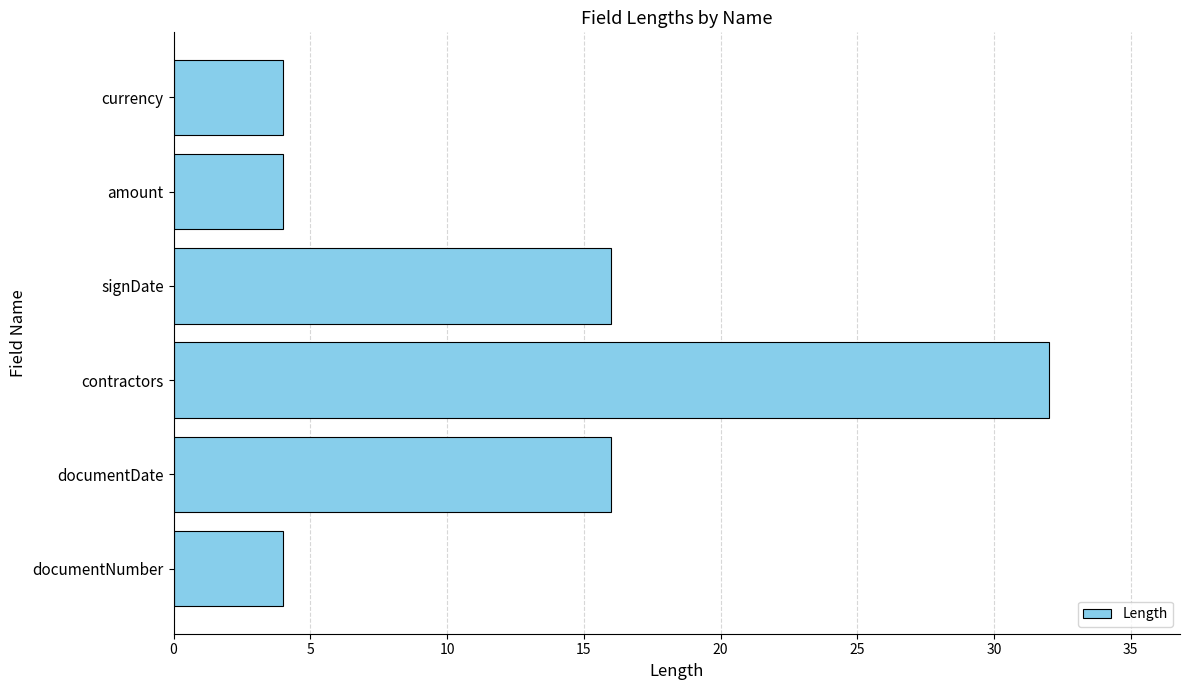

What value does the data have at amount?

4